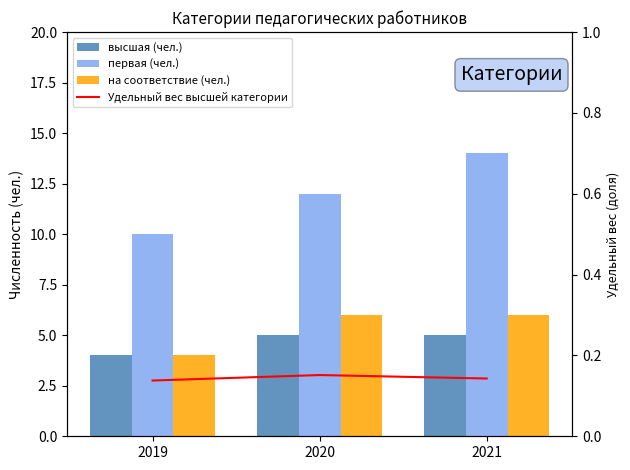

At which label is высшая (чел.) closest to 4?

2019